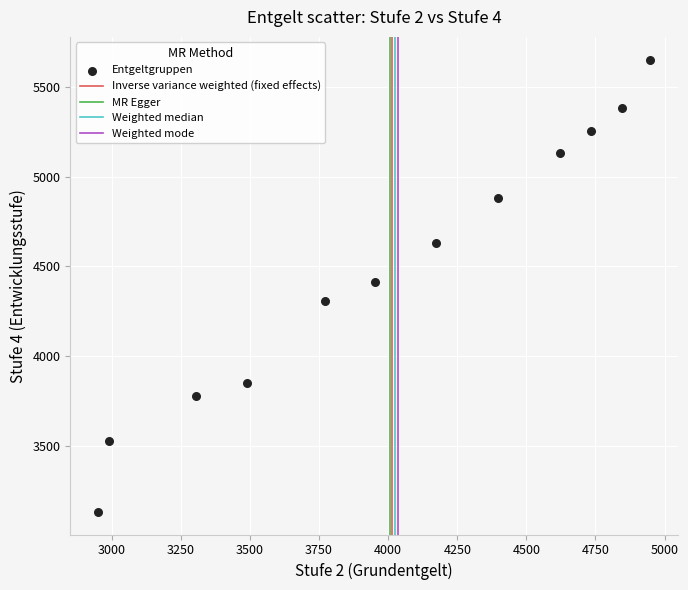

What is the range of Y values (max minus min)?

2518.0